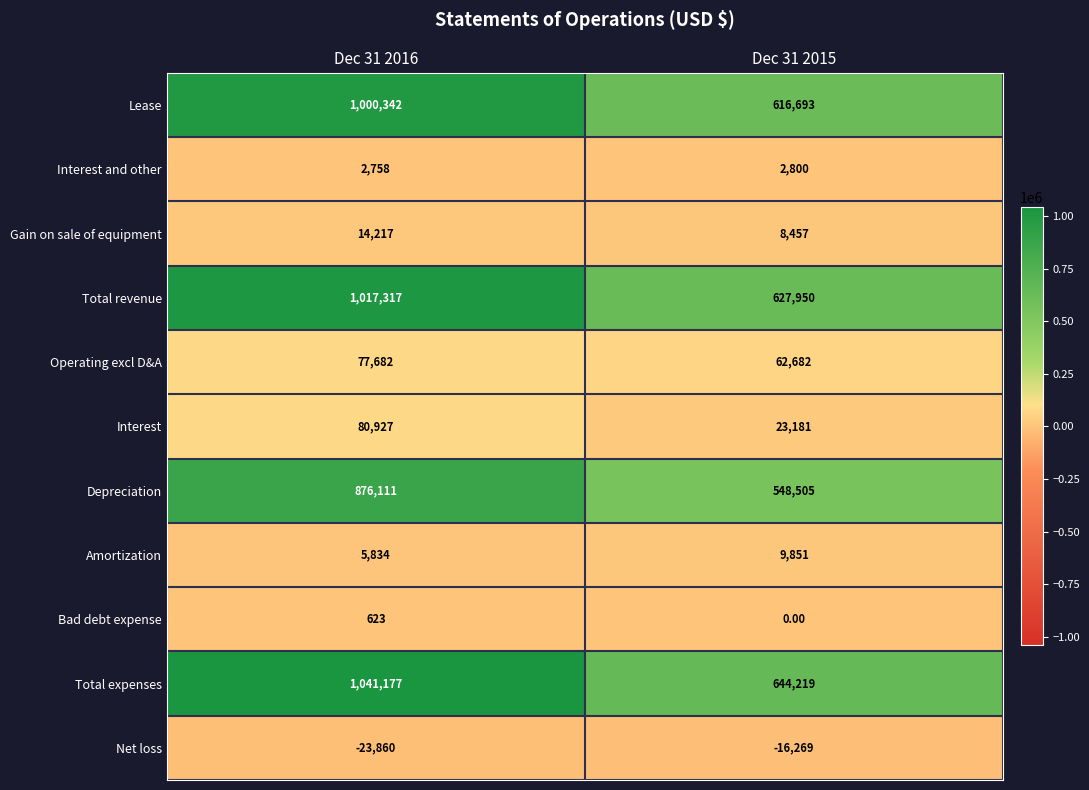

What is the sum of all Depreciation values?

1424616